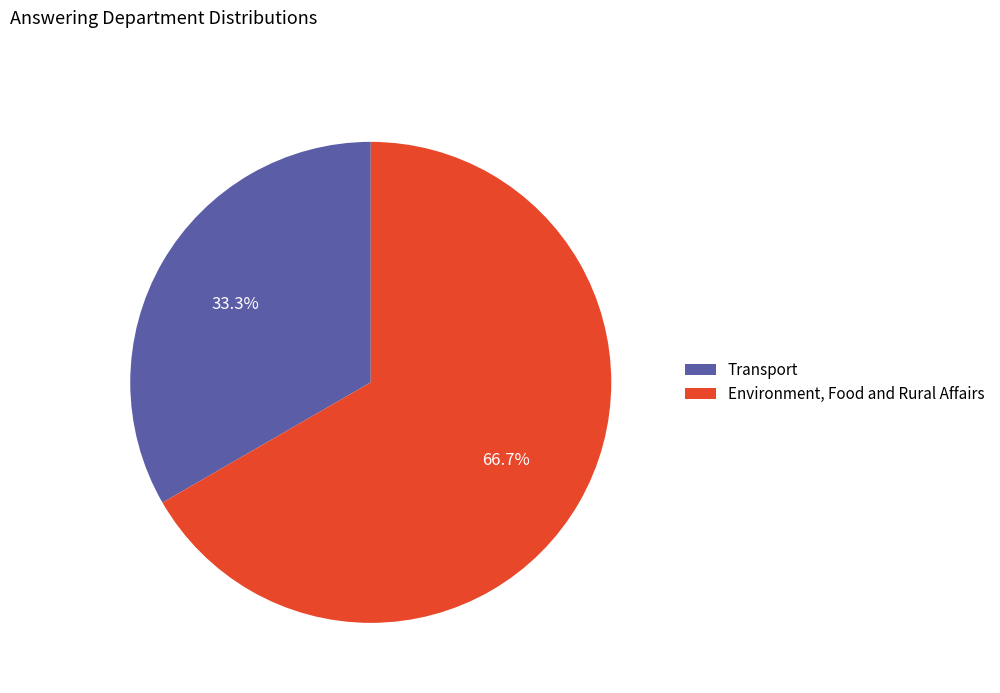

To the nearest percent, what is the average slice percentage?

50%